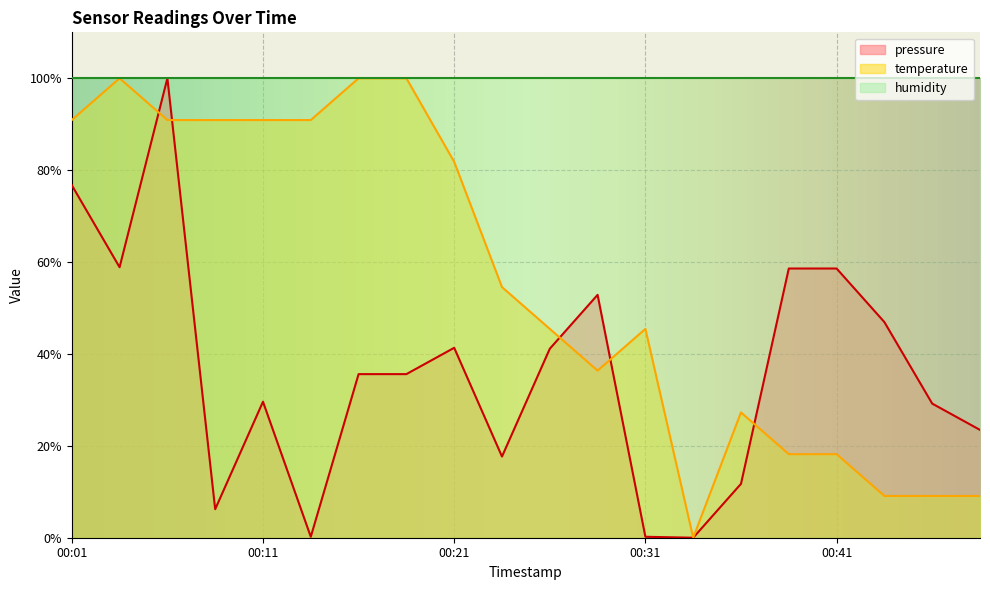

Rank the series by their maximum value, from lowest to highest.

pressure, temperature